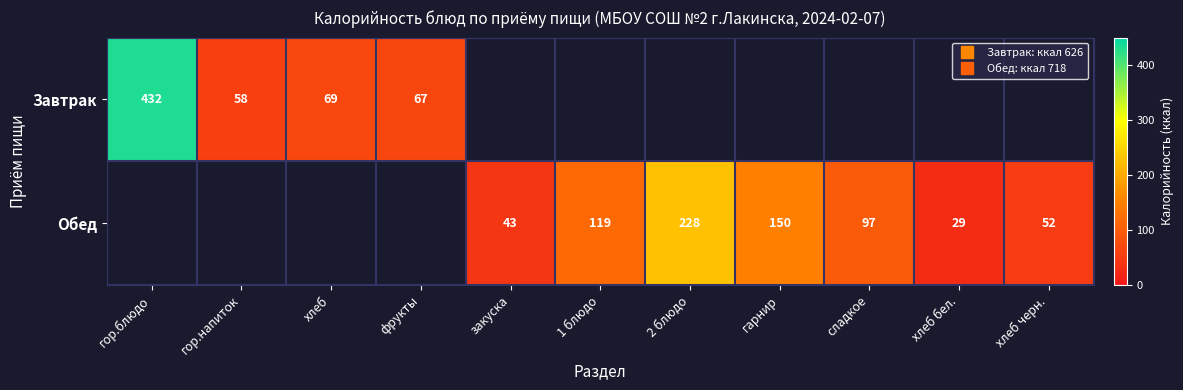

Count the Обед values in the range 150 to 151.

1